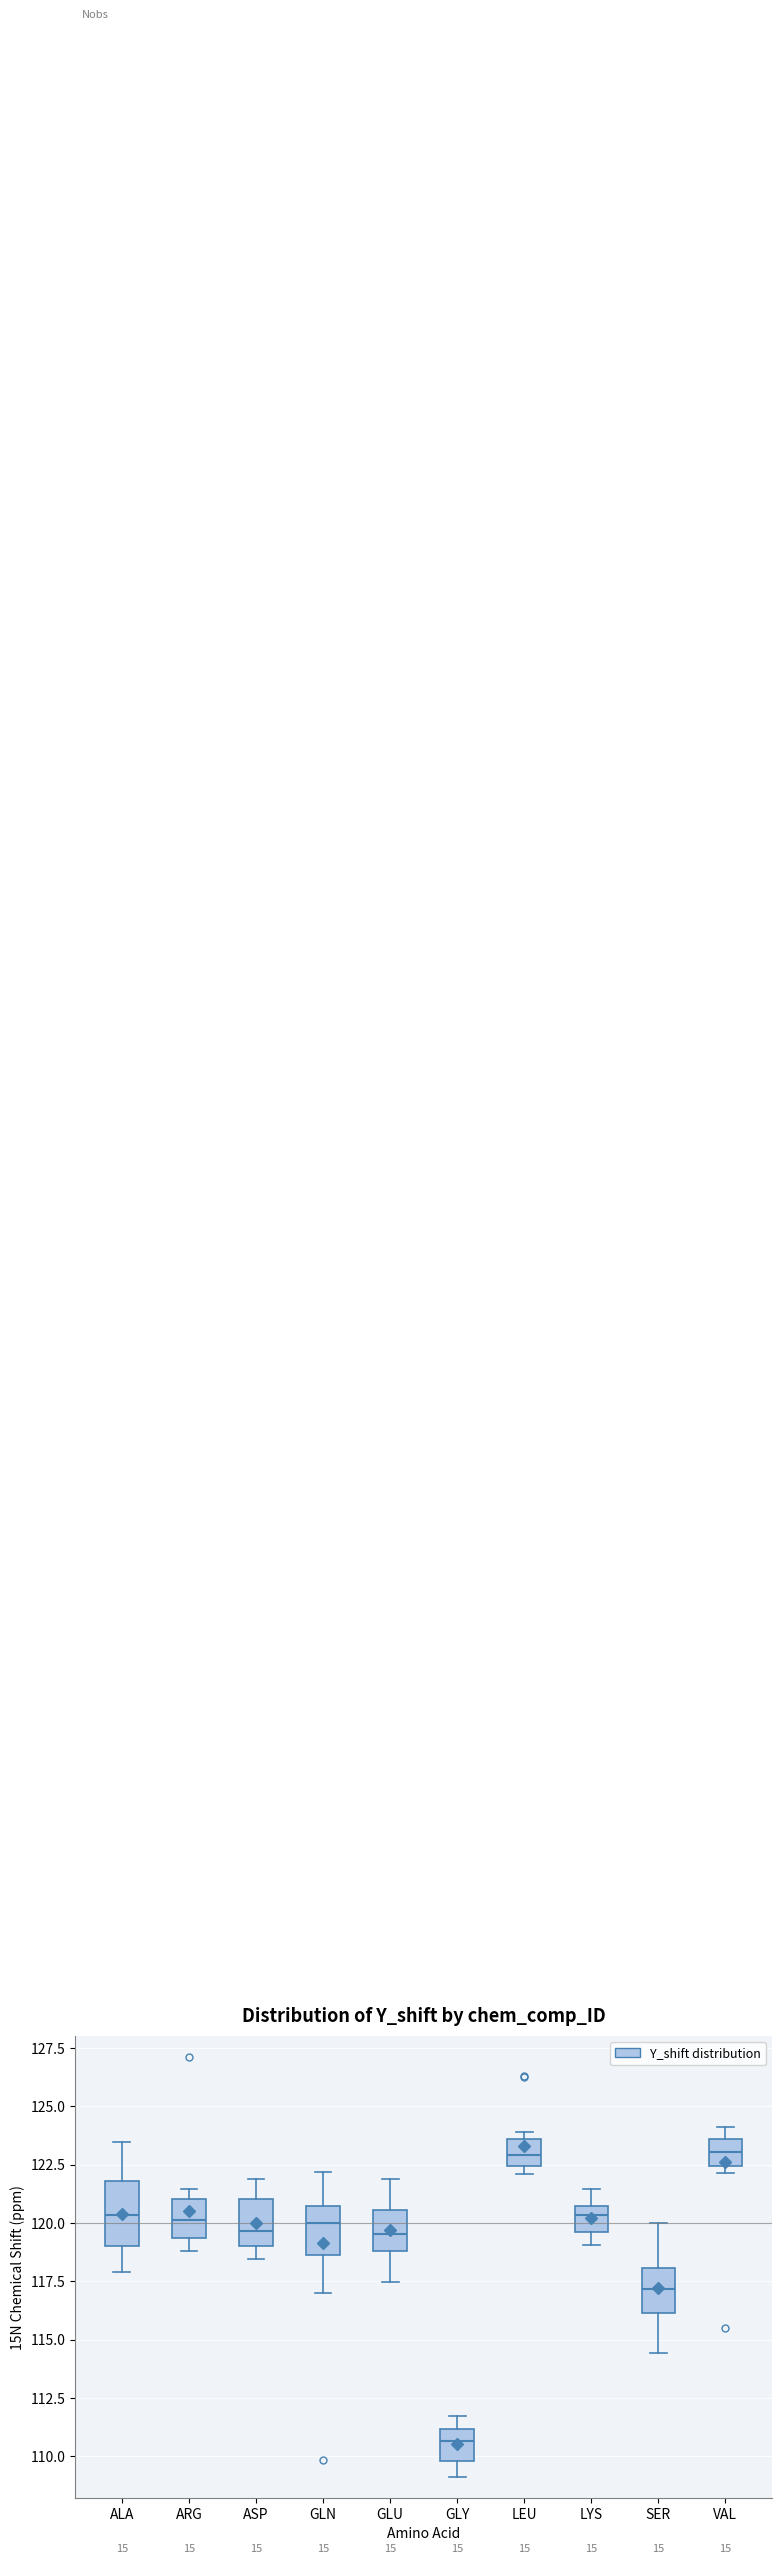

Which box has the lowest median line?

GLY